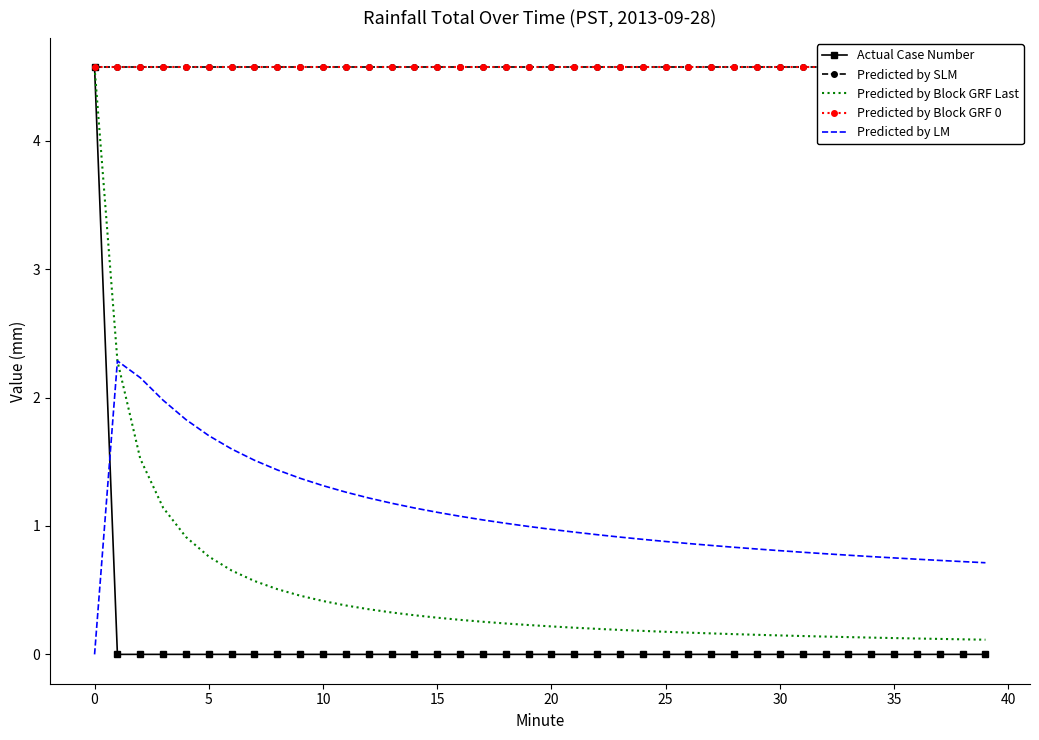

Which series has the largest total across all categories?

Predicted by SLM